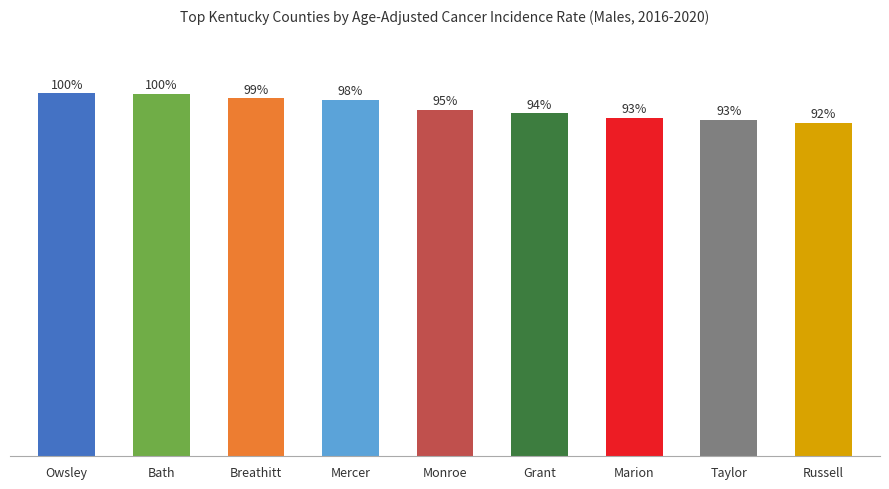

Does the chart contain any negative values?

No